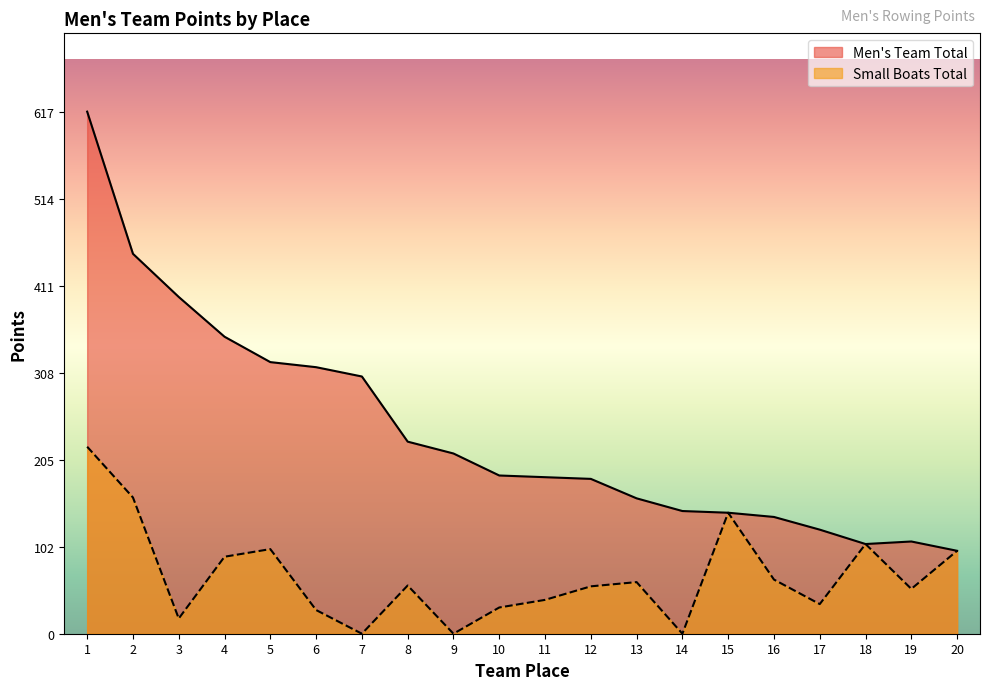

What is the difference between the second highest and minimum values in the Small Boats Total series?

161